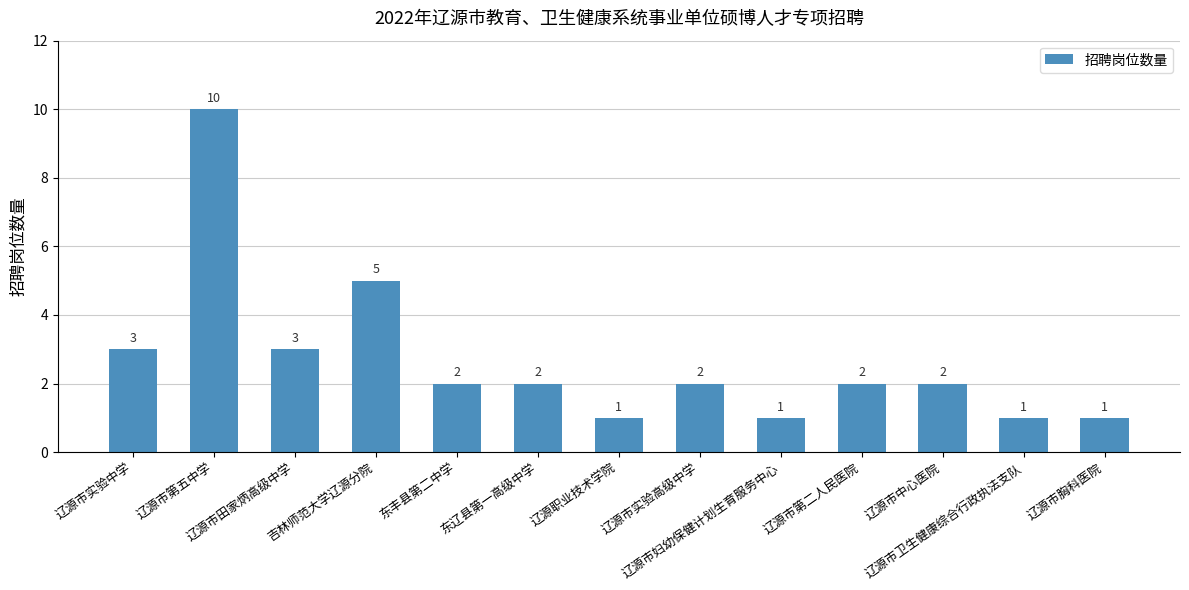

What is the change in value from 辽源市第五中学 to 辽源市妇幼保健计划生育服务中心?

-9